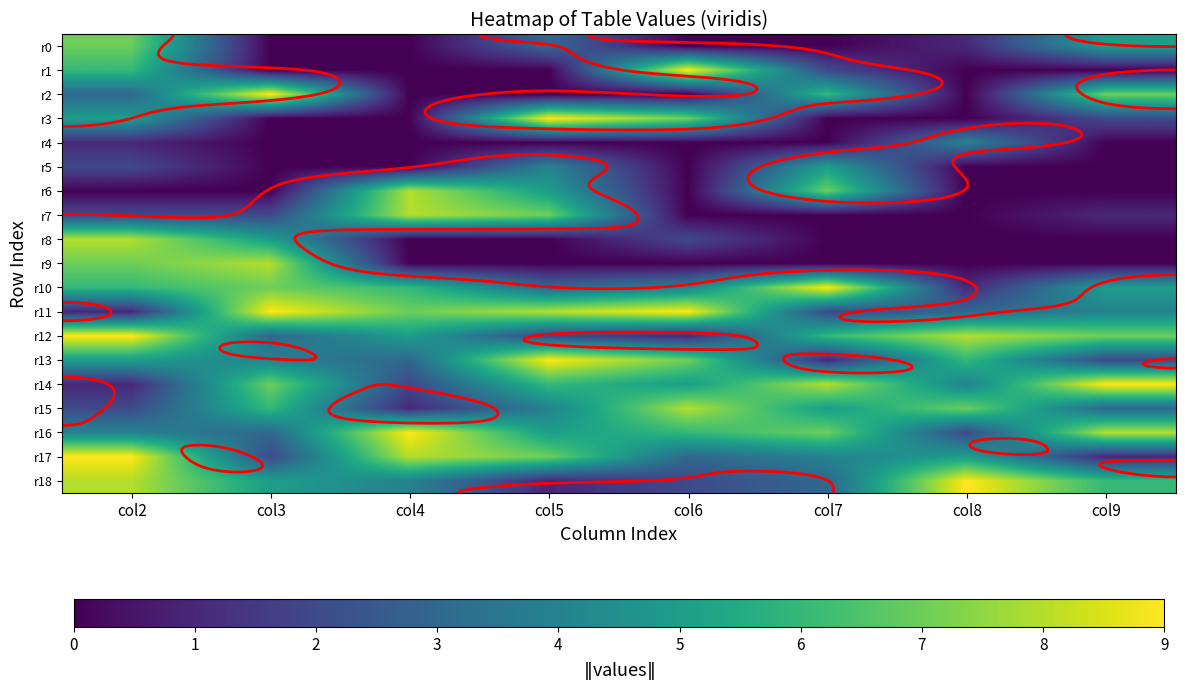

Rank the series by their maximum value, from lowest to highest.

r4, r5, r0, r6, r7, r8, r9, r15, r1, r2, r3, r10, r11, r12, r13, r14, r16, r17, r18